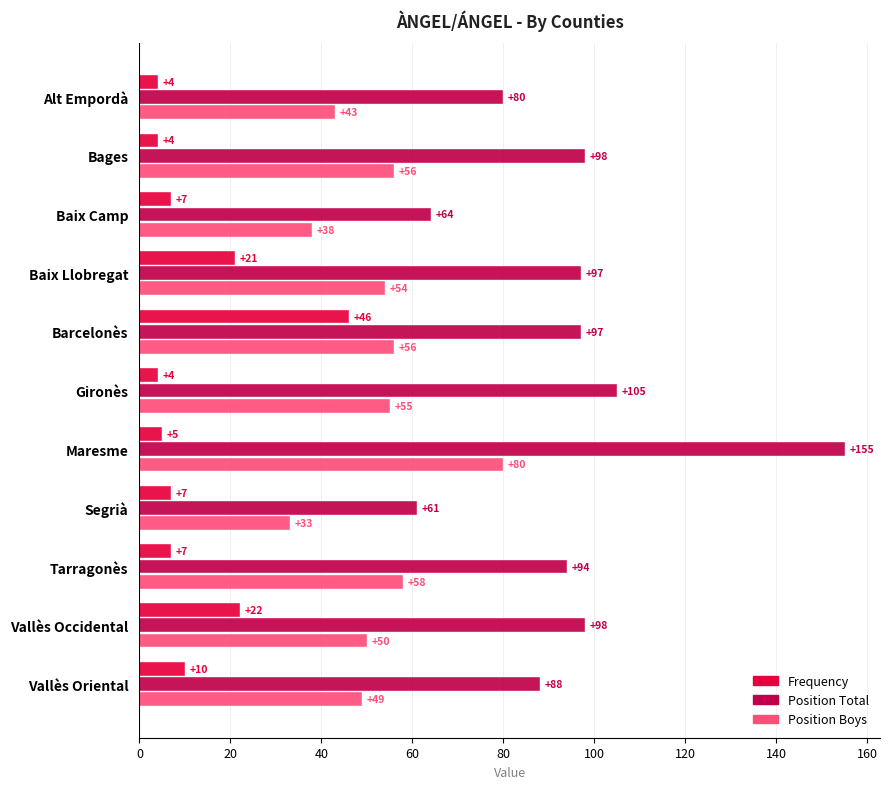

True or false: Position Boys has a value of 56 at Barcelonès.

True